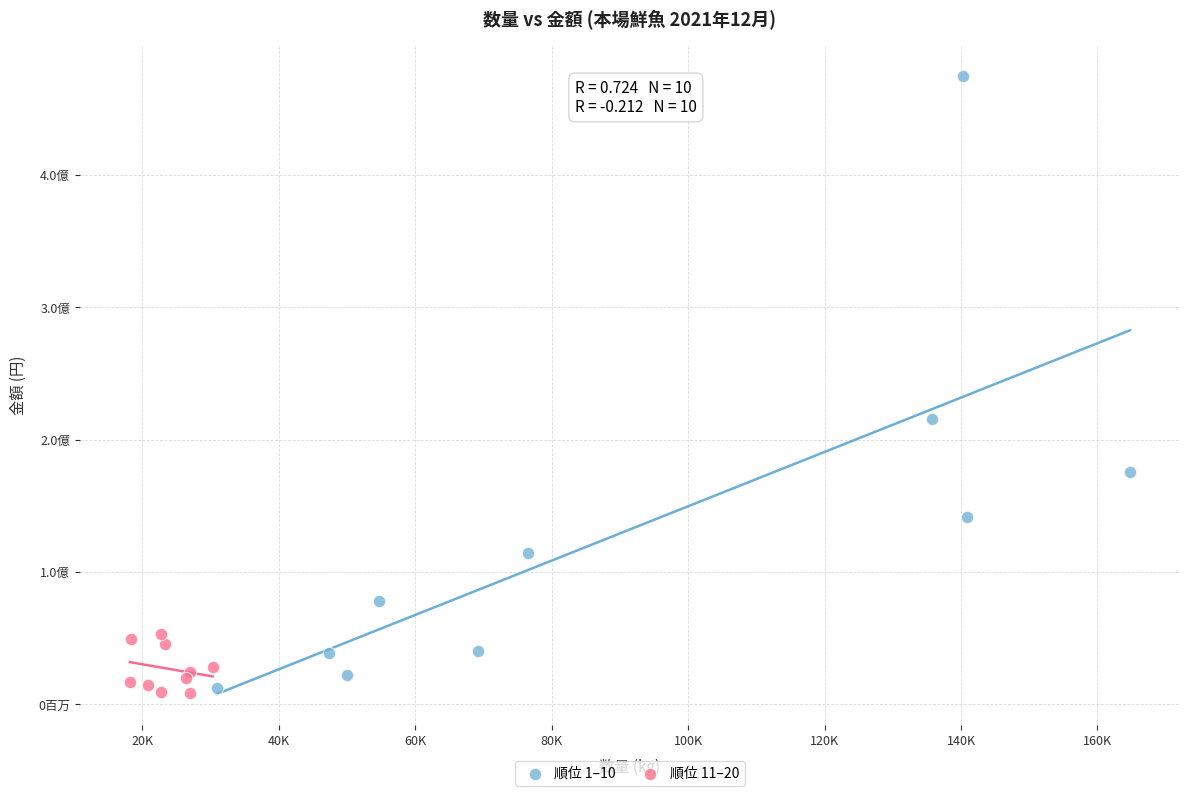

Which series has the largest Y range (max minus min)?

順位 1–10